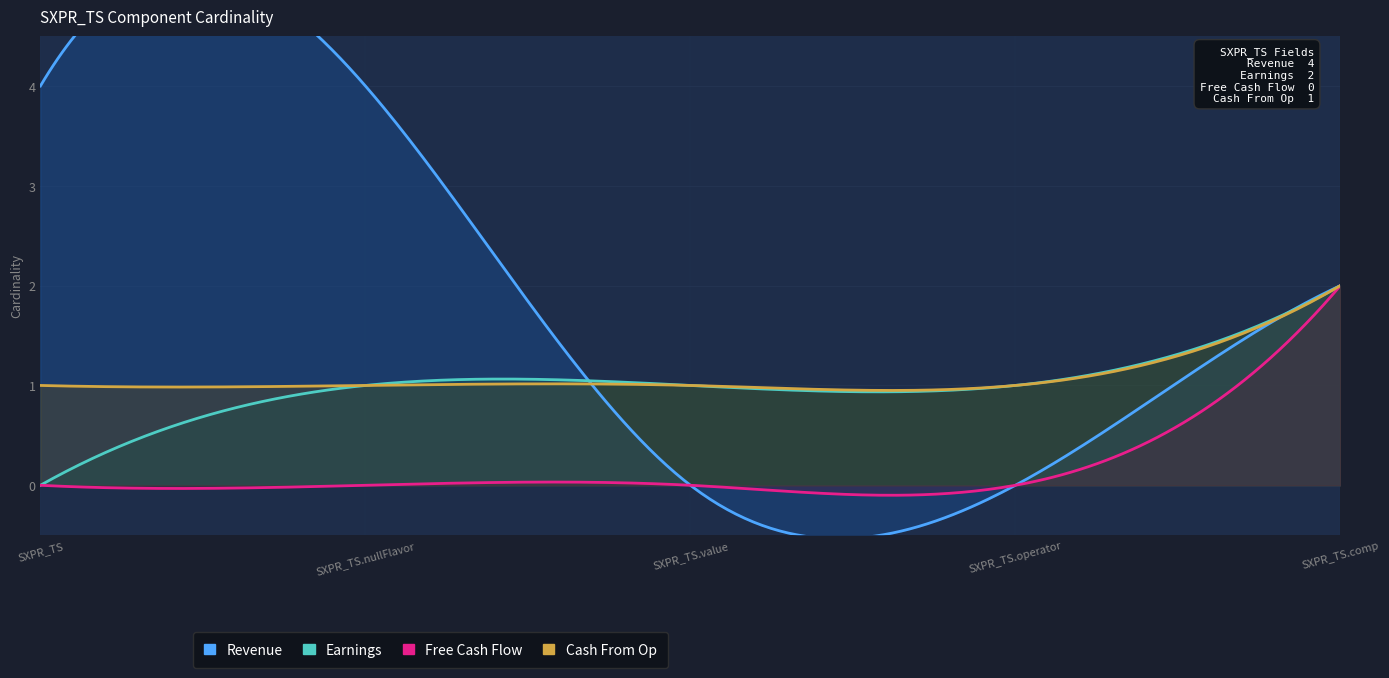

What value does the Revenue series have at SXPR_TS.nullFlavor?

4